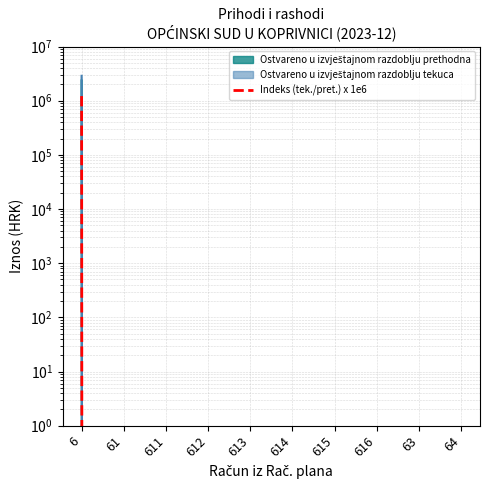

True or false: the data shows 786363.9 at 64.

False